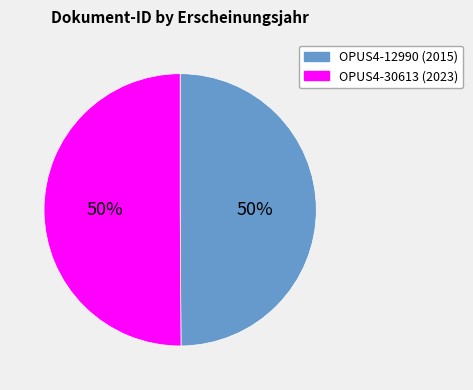

True or false: OPUS4-30613 accounts for 65% of the total.

False